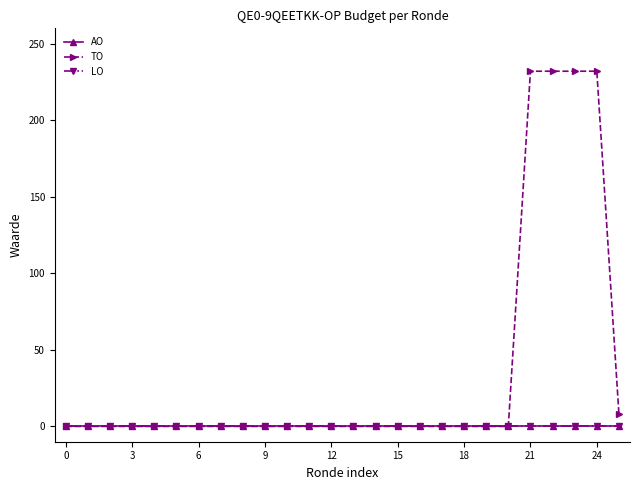

Is this an area chart (filled region under the line)?

No